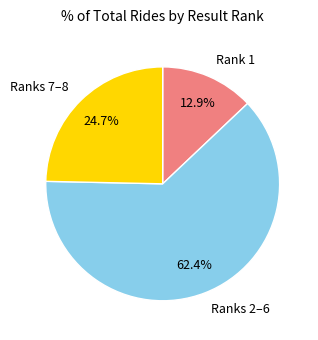

Between Ranks 2–6 and Rank 1, which is larger?

Ranks 2–6